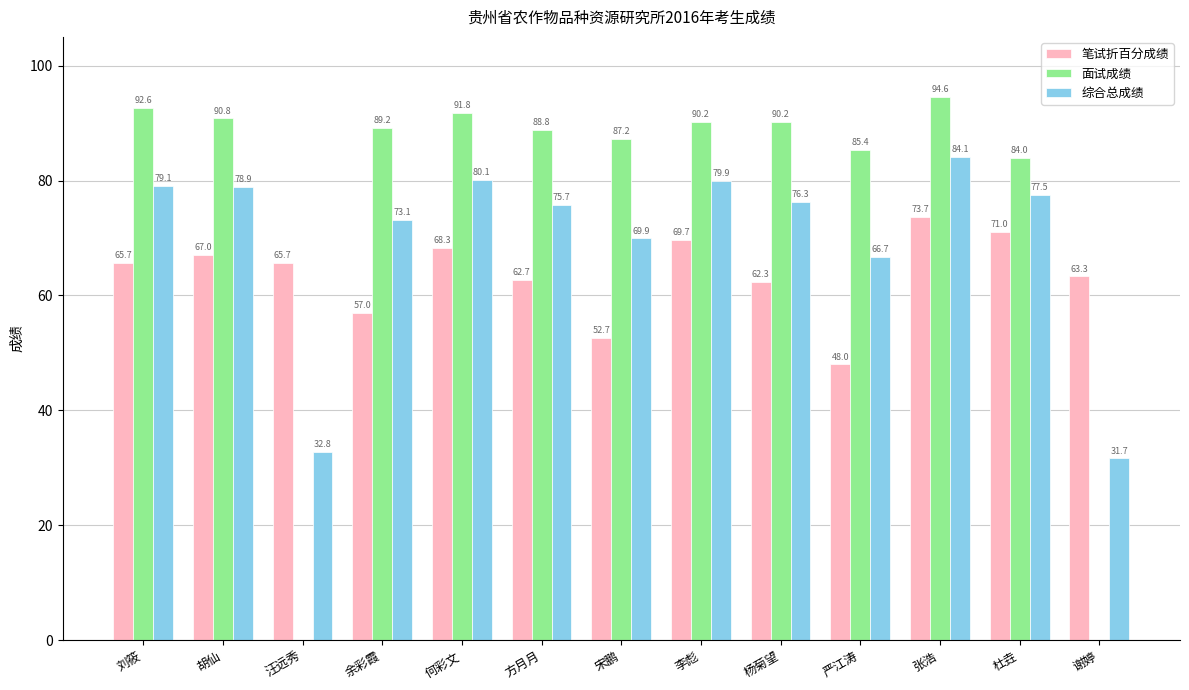

How many categories are shown in the chart?

13